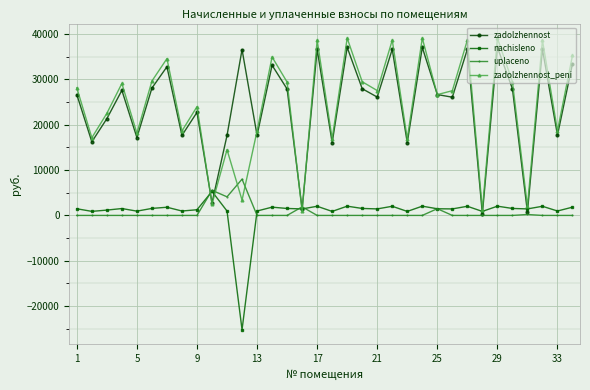

How many times do zadolzhennost_peni and uplaceno cross each other?

6